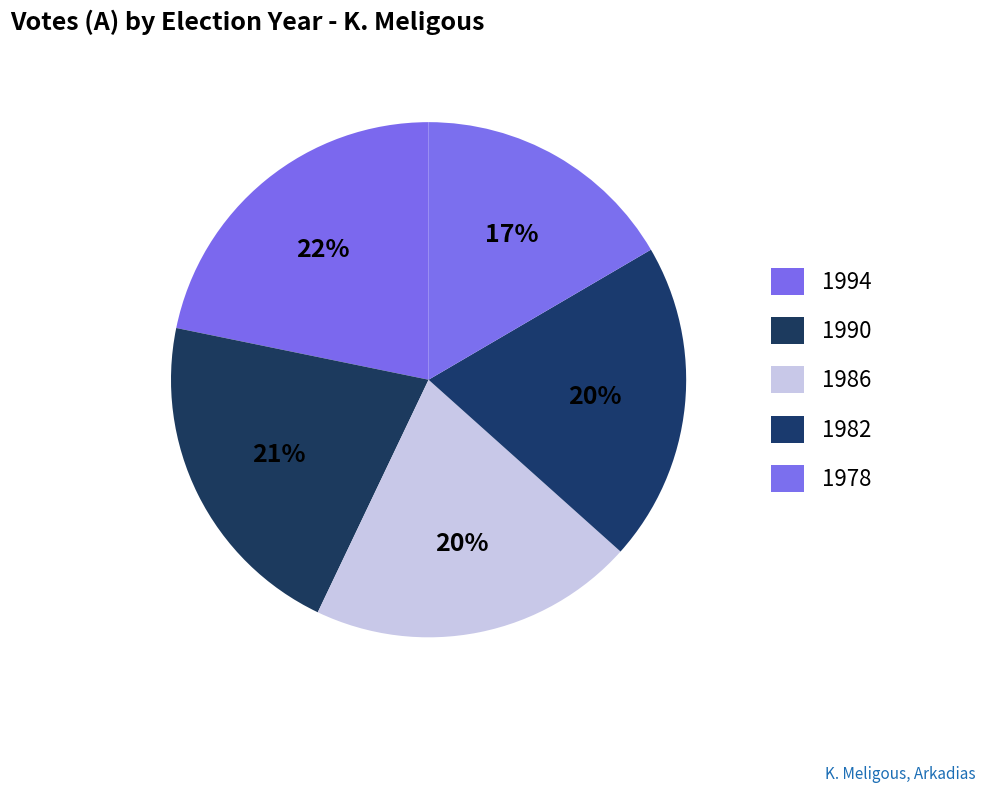

To the nearest percent, what is the average slice percentage?

20%